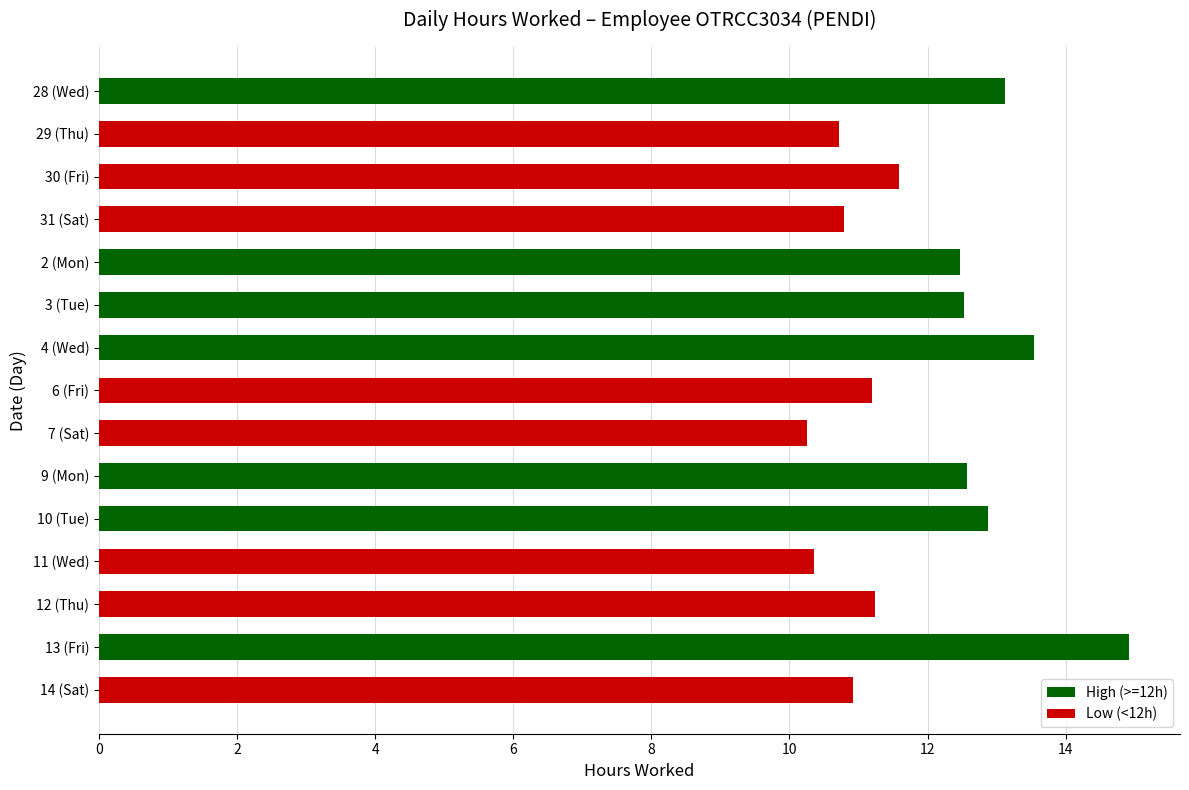

What is the value of the 5th bar from the left?

12.5